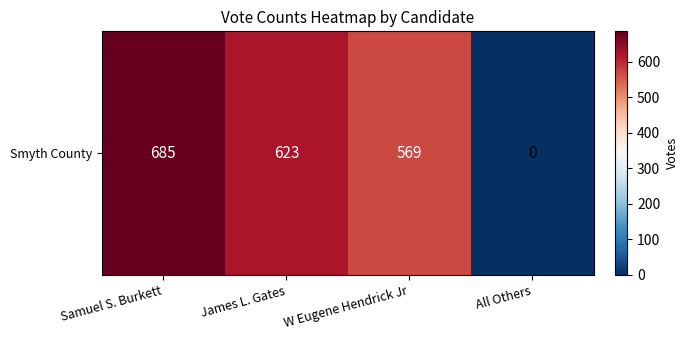

What is the difference between the second highest and second lowest values?

54